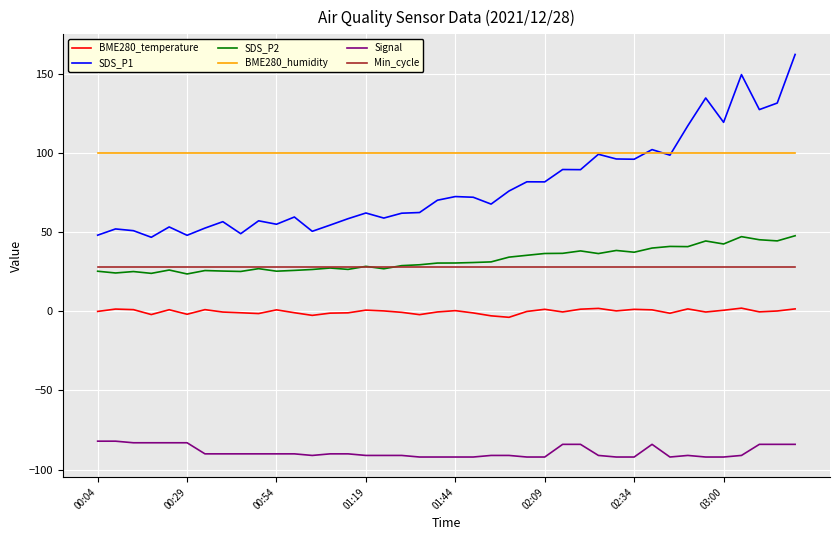

How many distinct data groups are displayed?

6